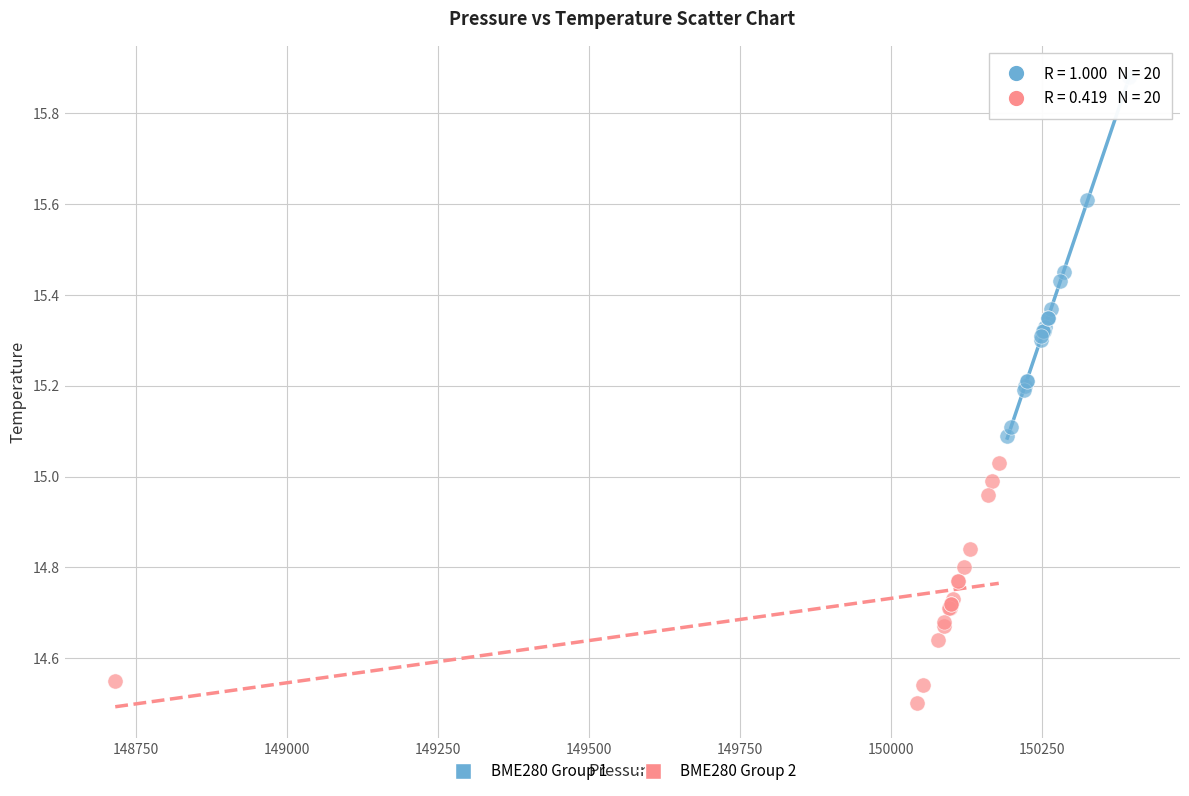

Which series reaches the minimum Y coordinate?

BME280 Group 2